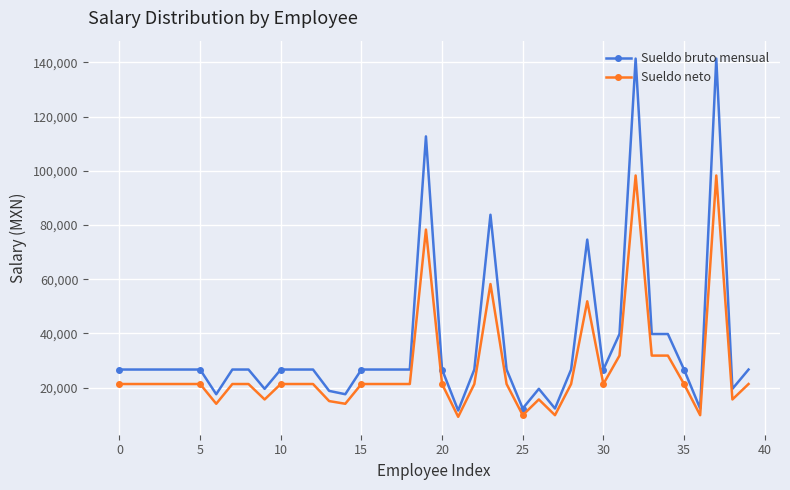

How many lines are shown in the chart?

2